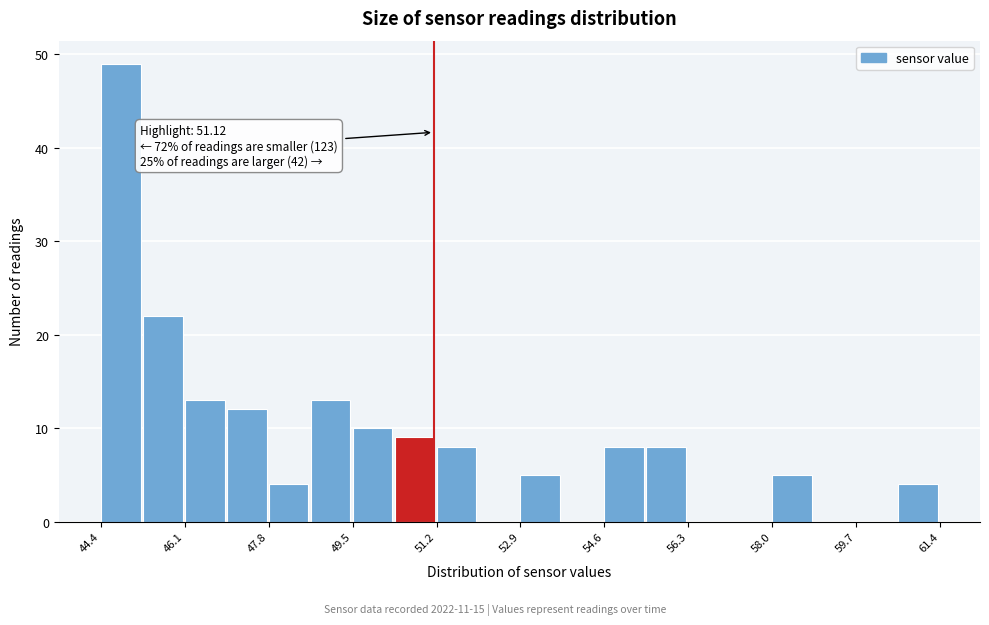

Over which range of the x-axis is the bar tallest?

44.4 to 45.2